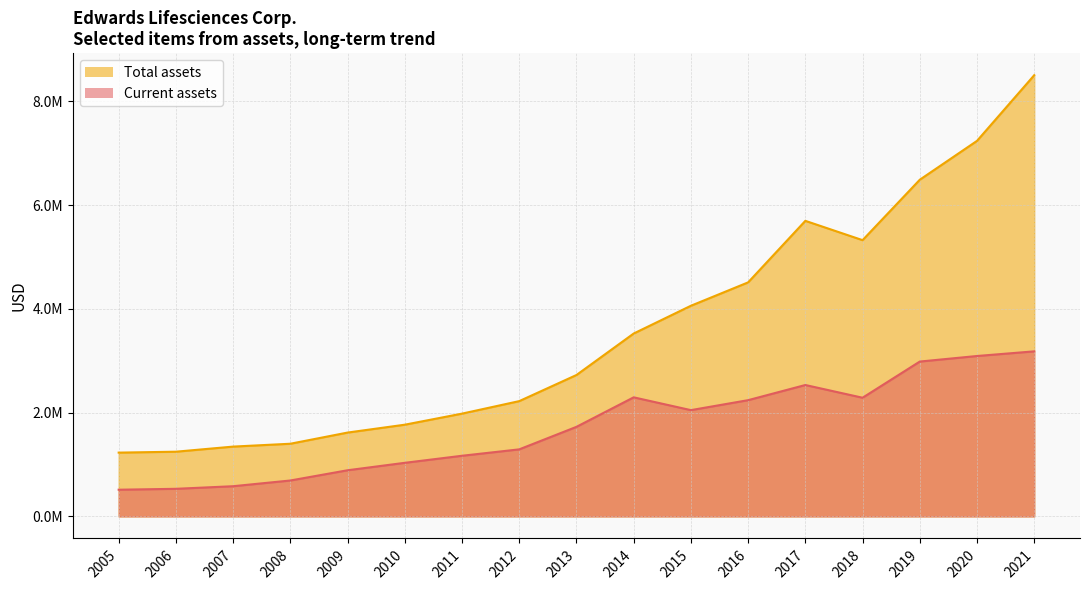

List the series in order of their peak value, lowest first.

Current assets, Total assets